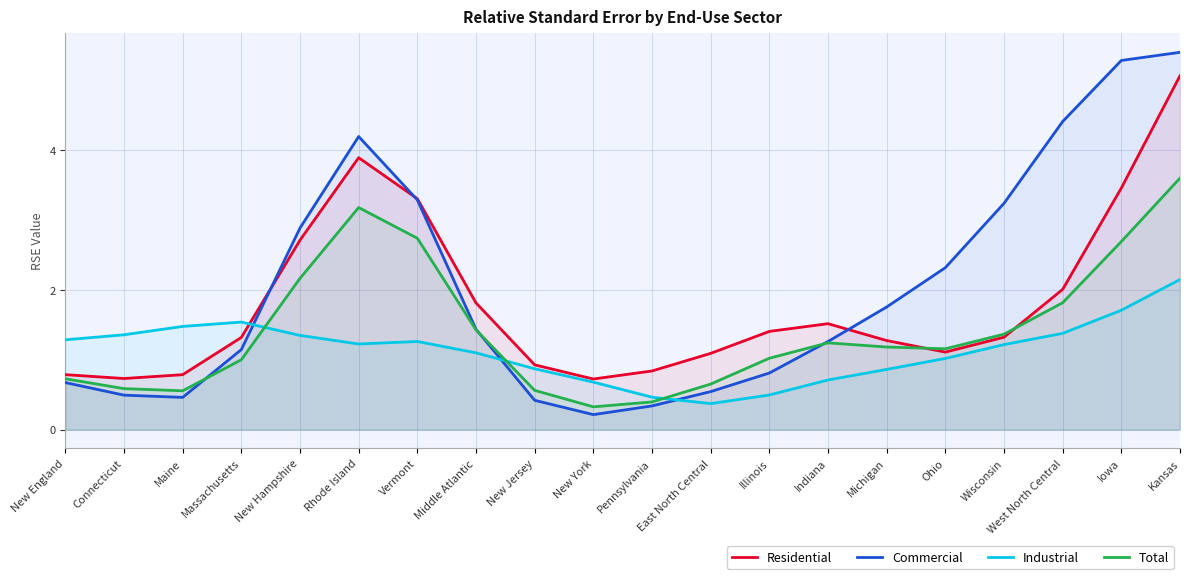

At how many categories does at least one series exceed 3?

6